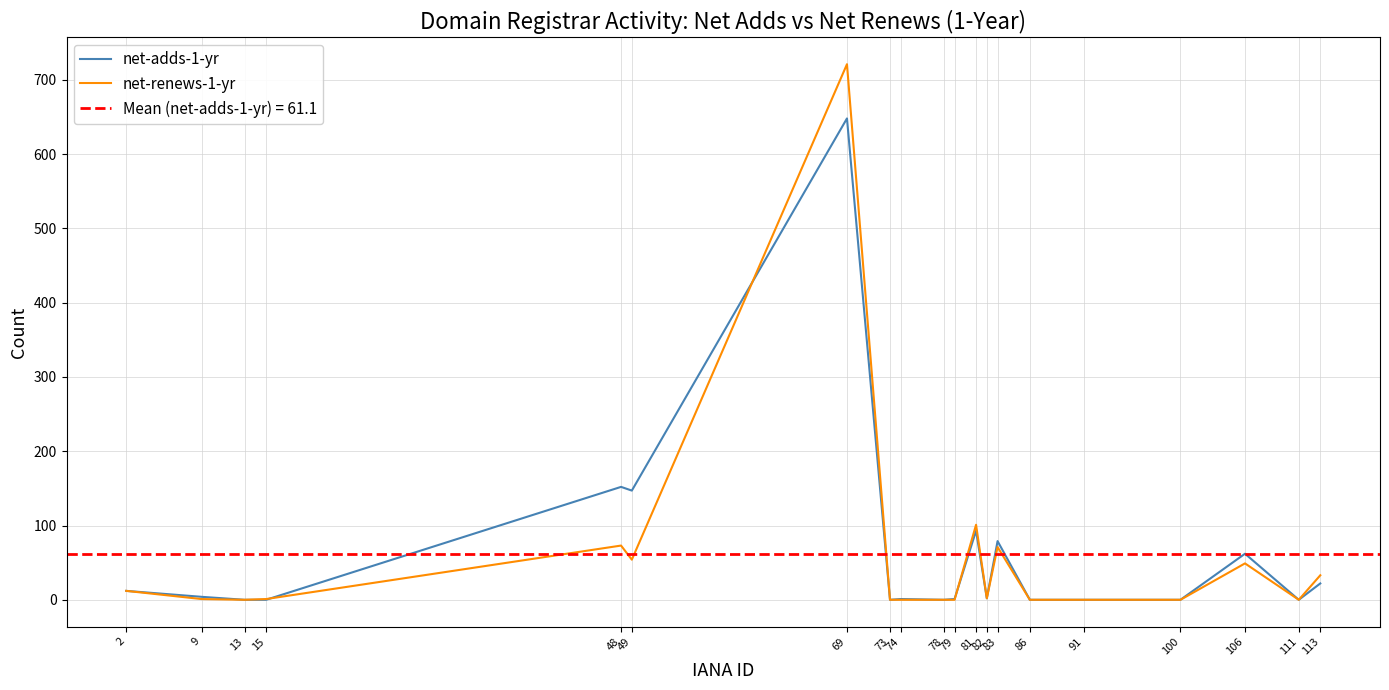

What is the value of the net-adds-1-yr point at the 5th from the left?

152